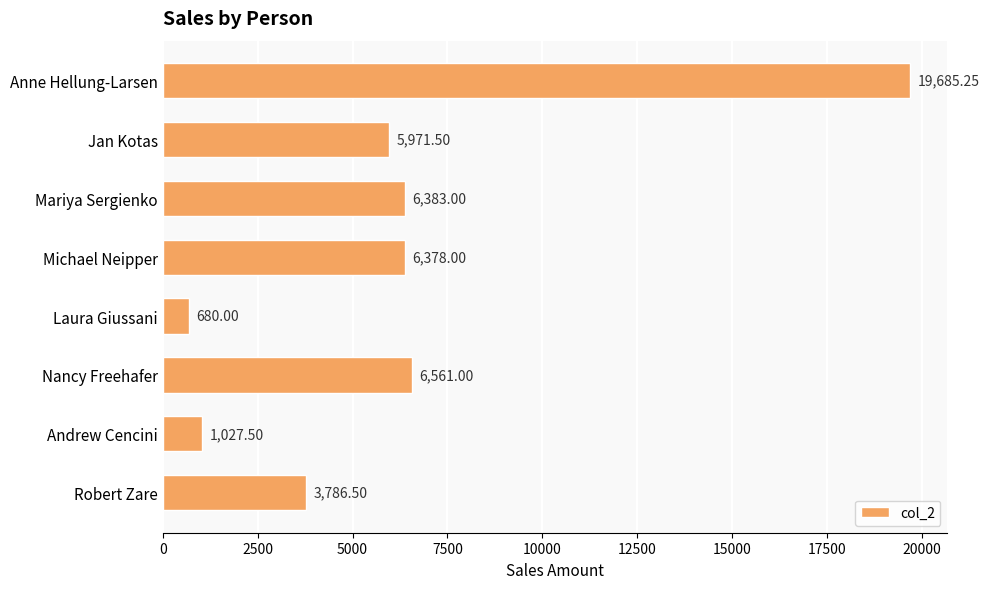

What is the change in value from Mariya Sergienko to Nancy Freehafer?

+178.0